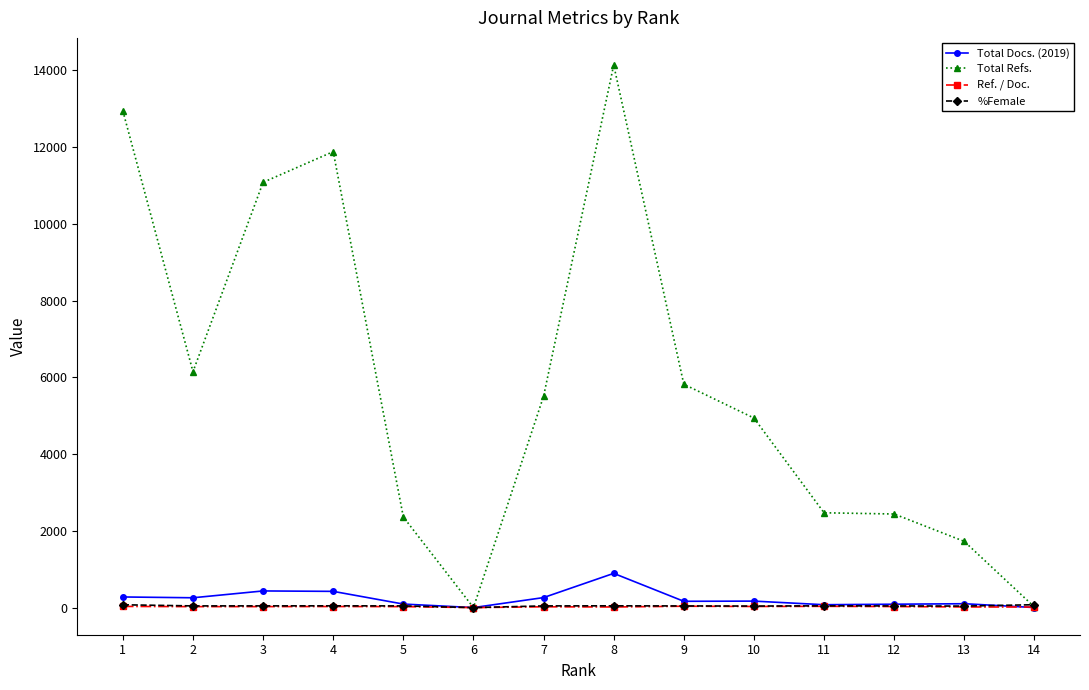

At which category does Total Refs. reach its first local peak?

4